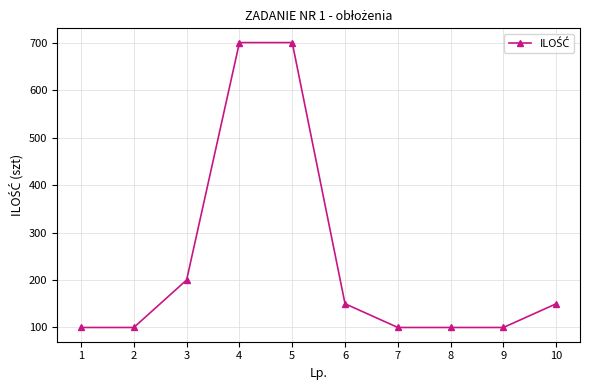

What is the difference between the values at 5 and 3?

500